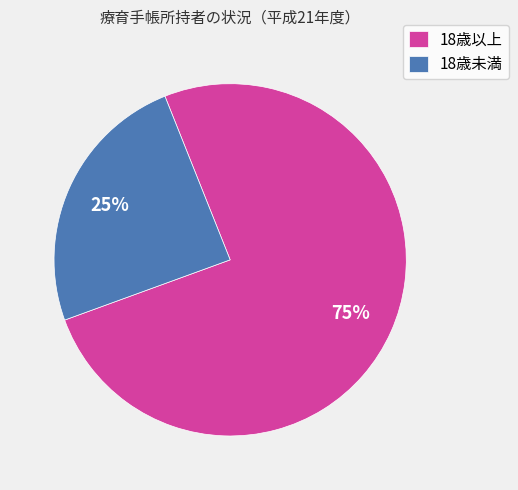

Is it true that 18歳以上 is 66% of the pie?

False